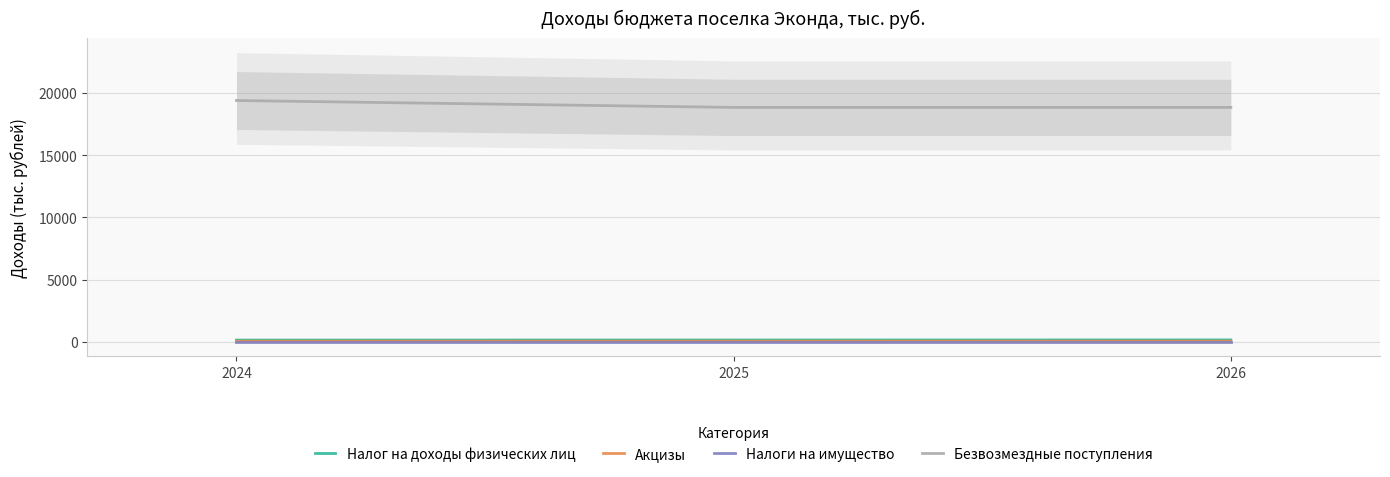

What is the difference between the maximum and minimum values in the Акцизы series?

2.1